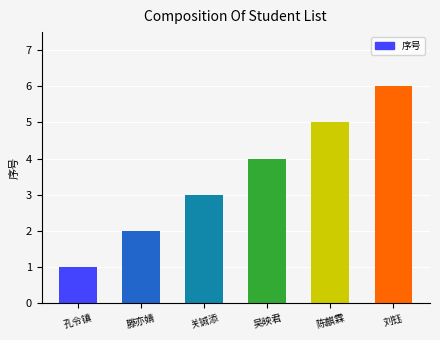

Are the bars grouped side by side (vs. stacked)?

No